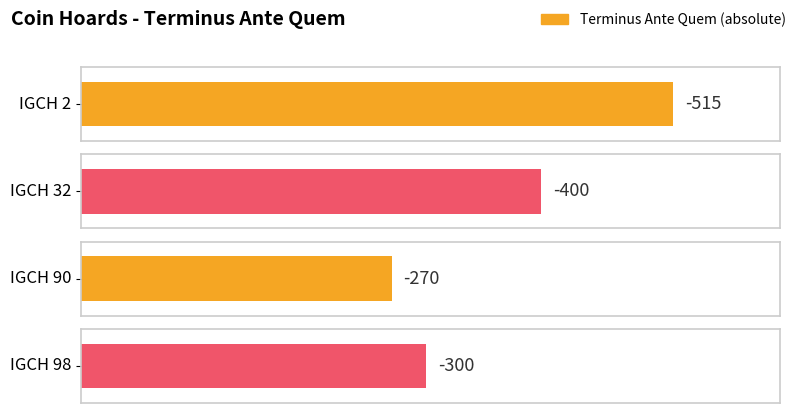

Count the values in the range -400 to -270.

3